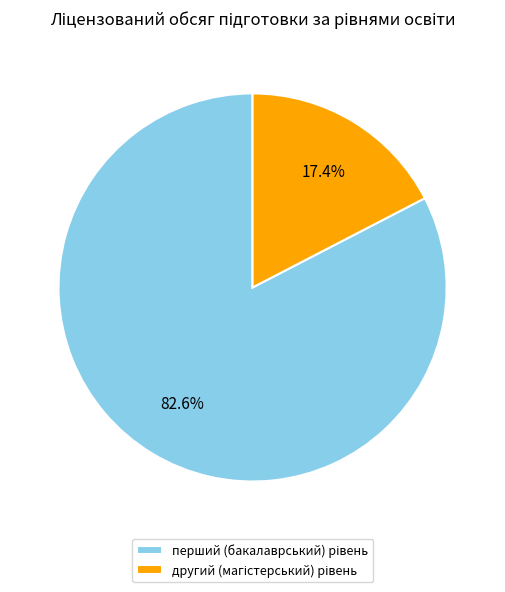

How many segments does this pie chart have?

2